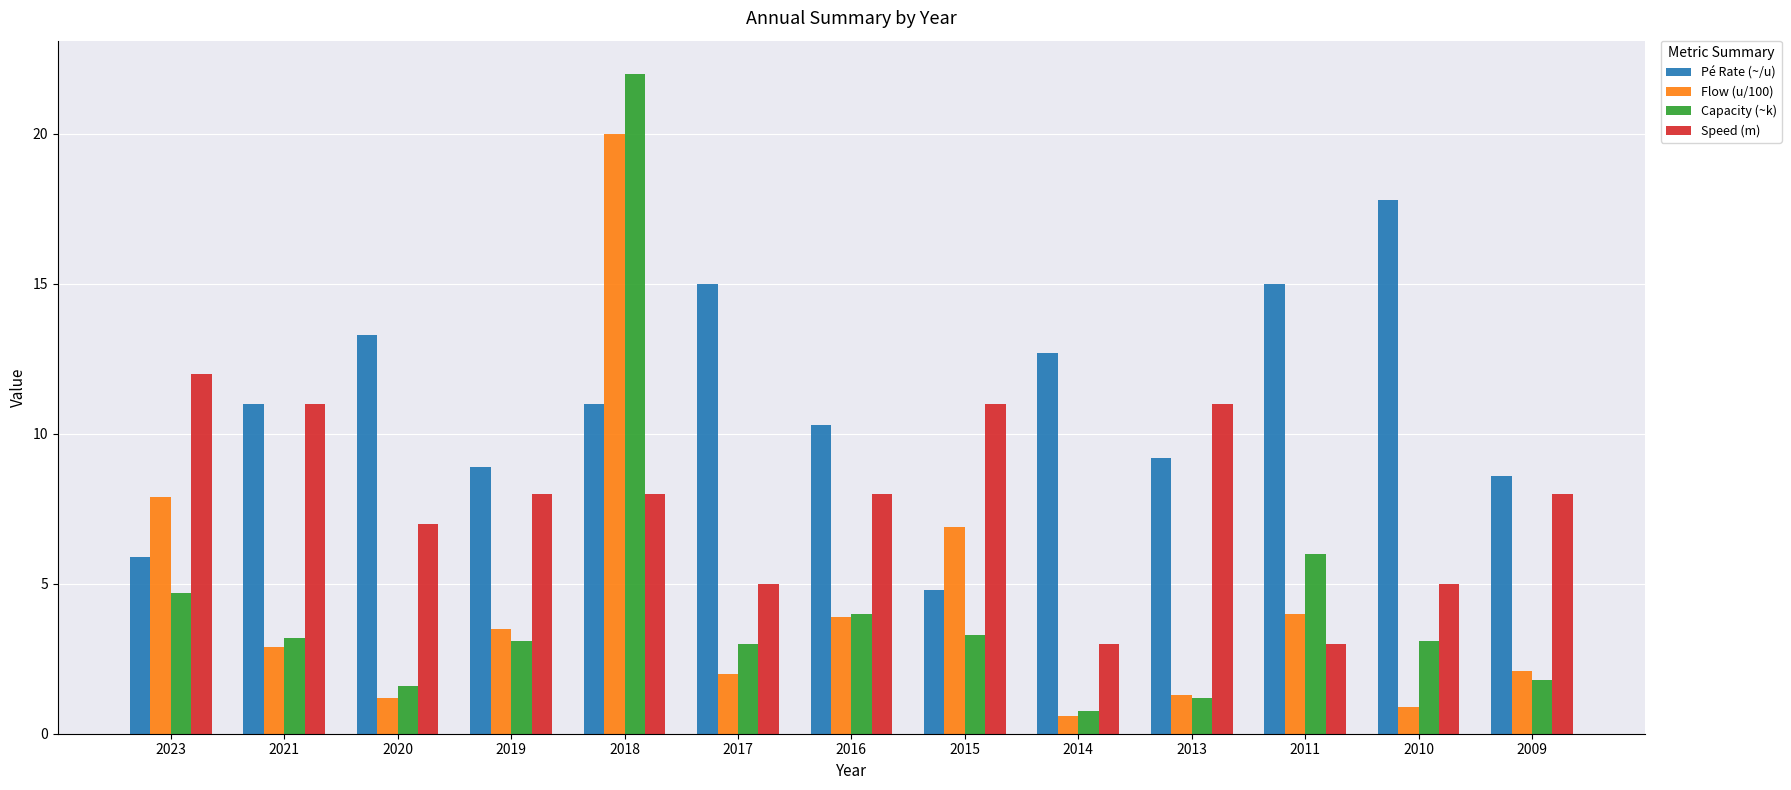

Count the number of data series in this chart.

4